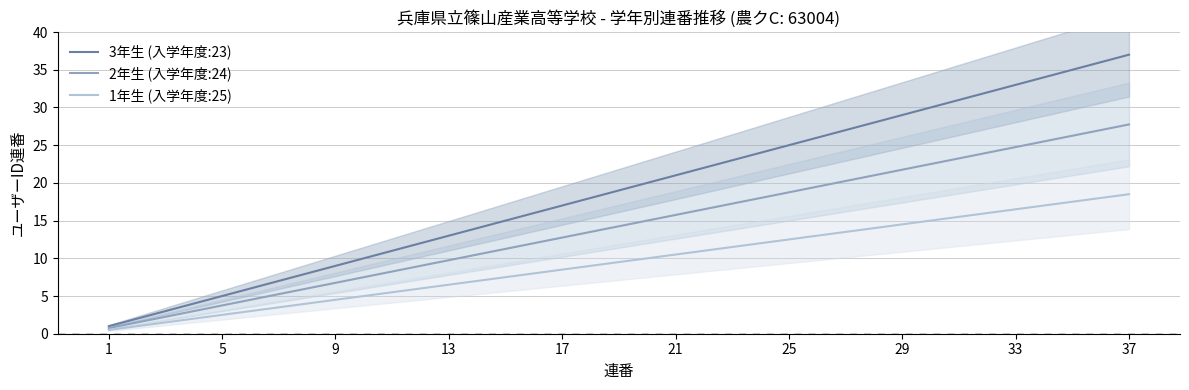

Does the chart have visible grid lines?

Yes